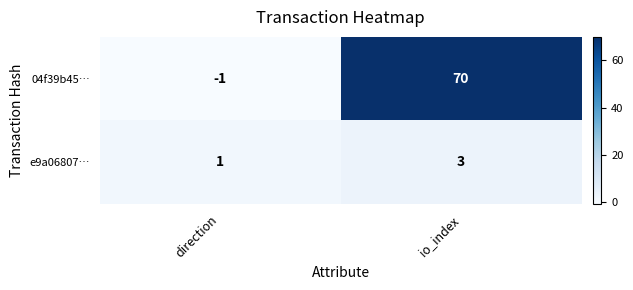

What is the sum of all e9a06807… values?

4